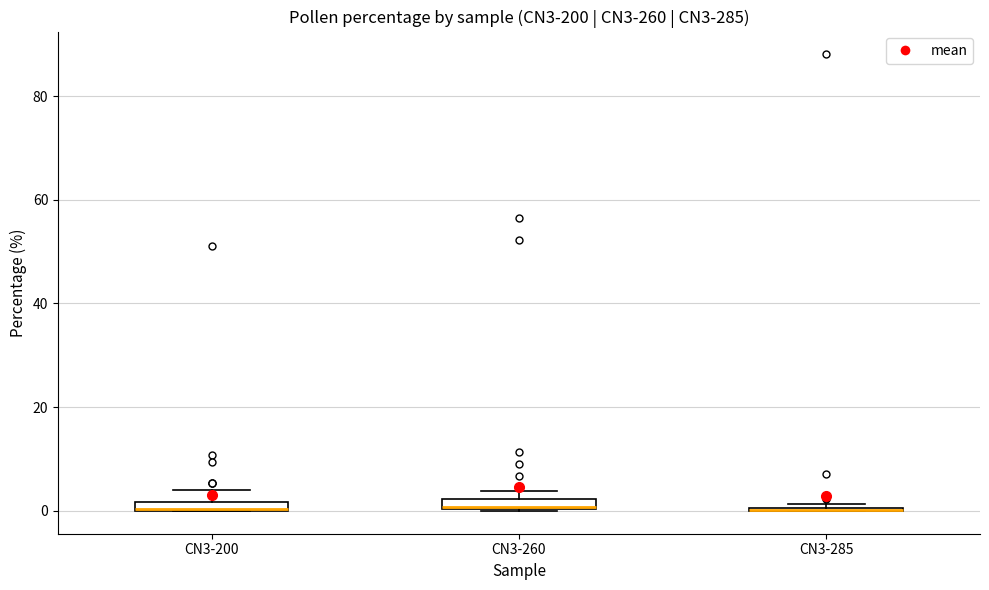

Where is the upper edge of the box for CN3-260 on the y-axis? The values are not printed on the chart, so give them approximately, as read against the axis.

2